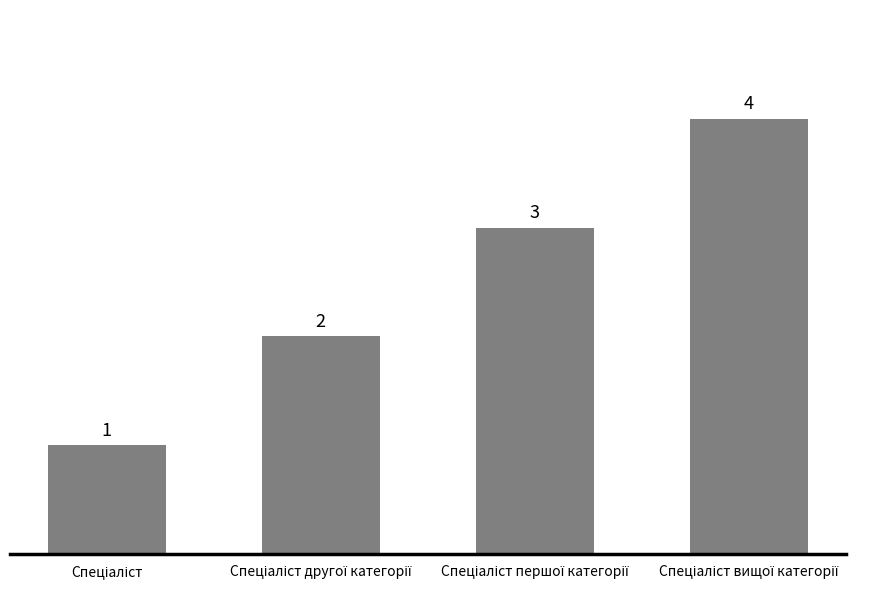

What is the maximum value shown in the chart?

4